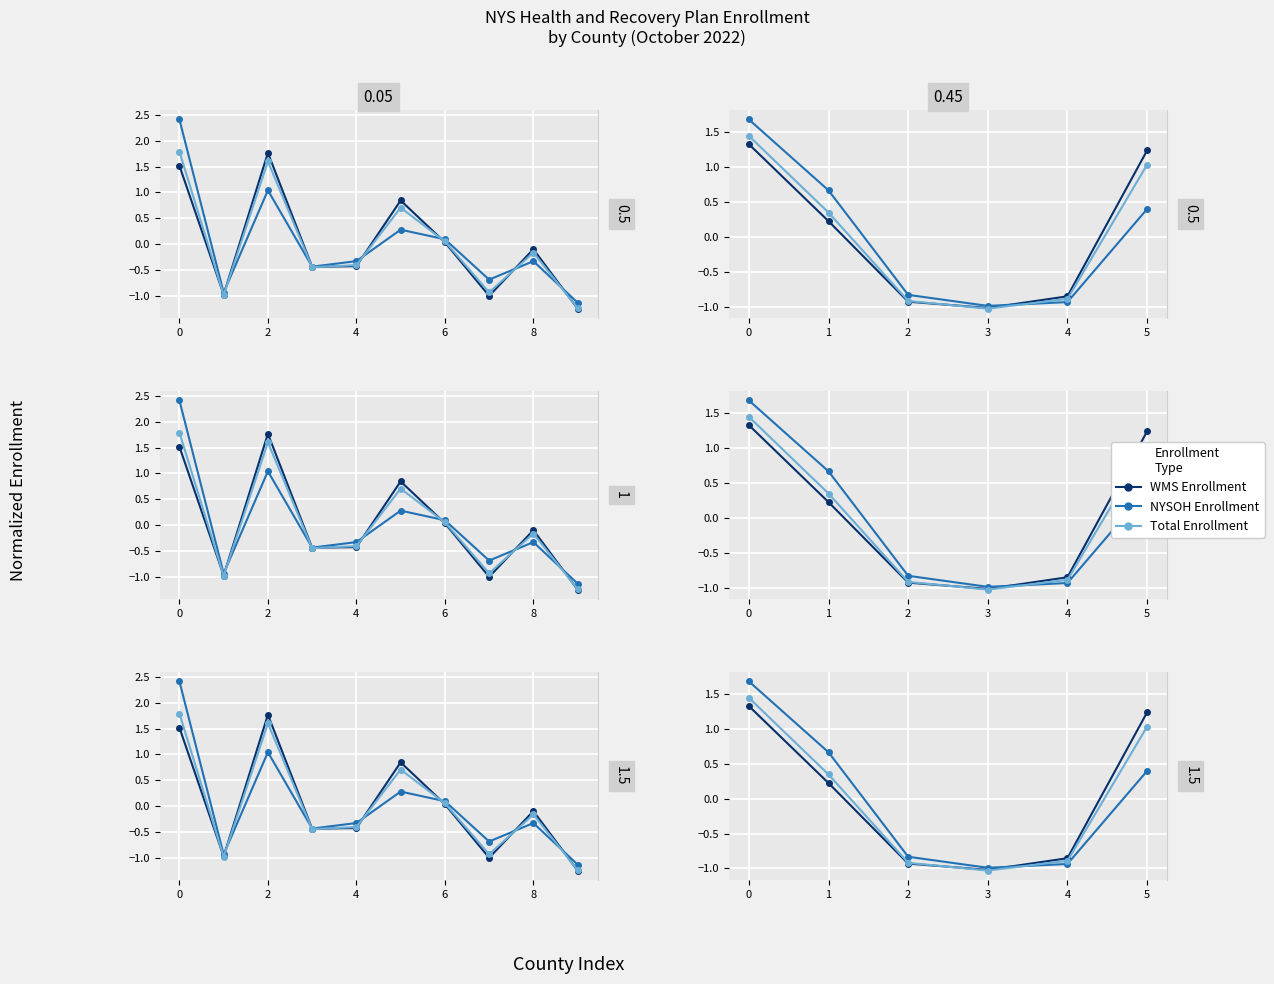

List the series in order of their peak value, lowest first.

WMS Enrollment, Total Enrollment, NYSOH Enrollment